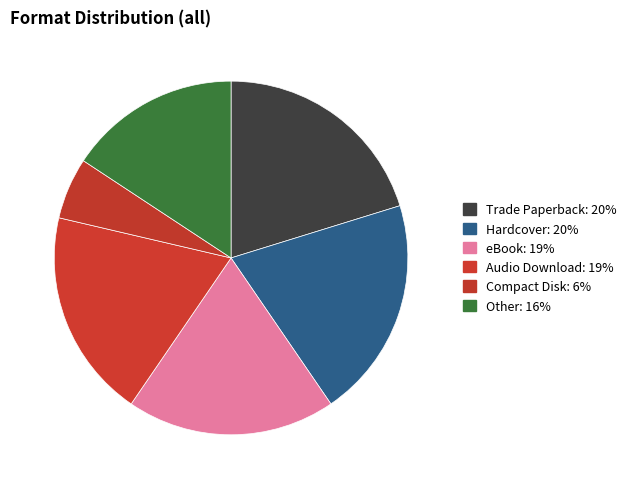

Is Audio Download the majority of the pie?

No